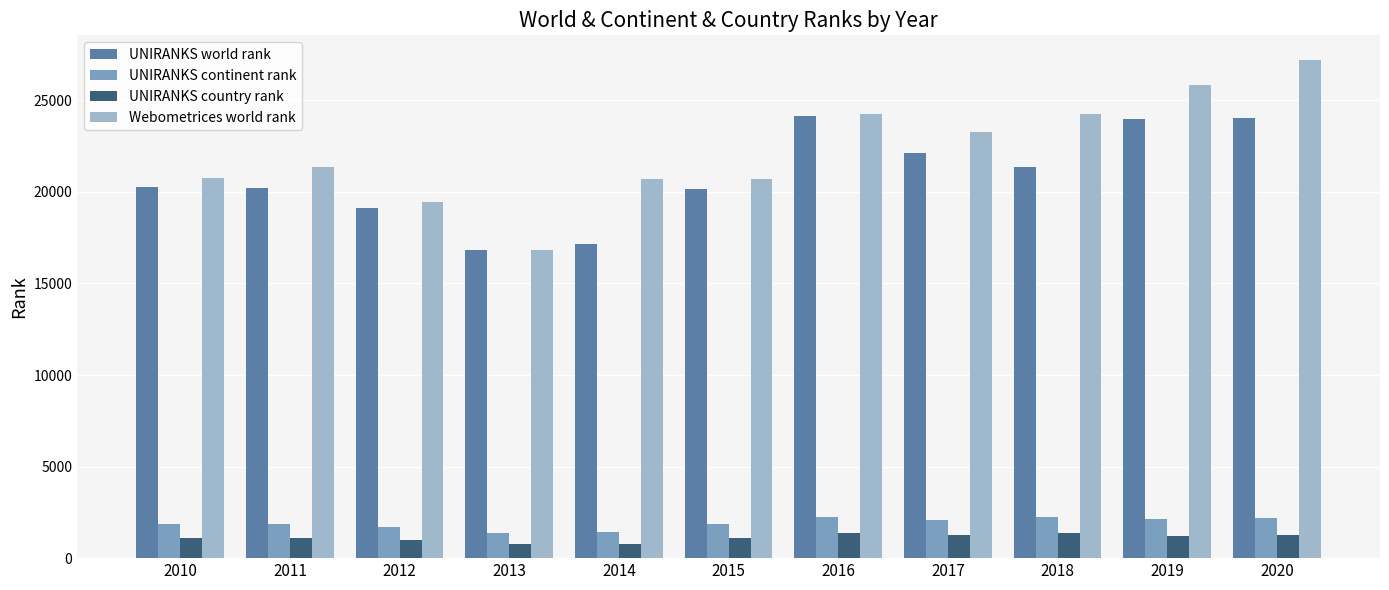

What is the highest value of the Webometrices world rank series?

27189